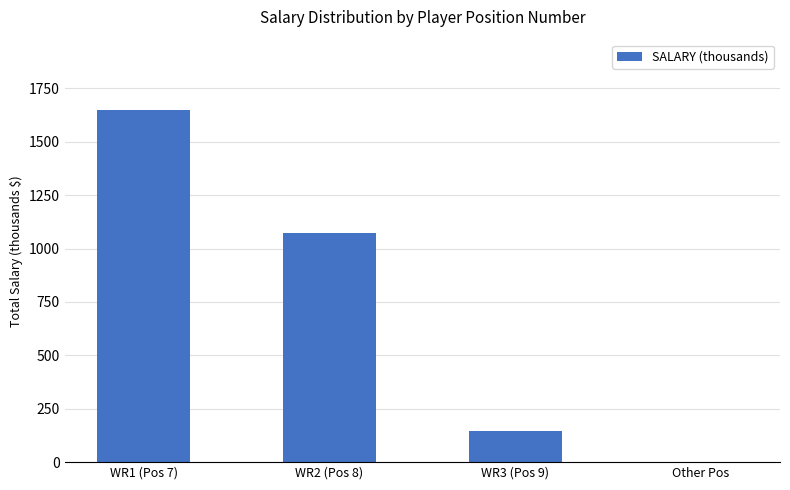

True or false: the data shows 147 at WR3 (Pos 9).

True